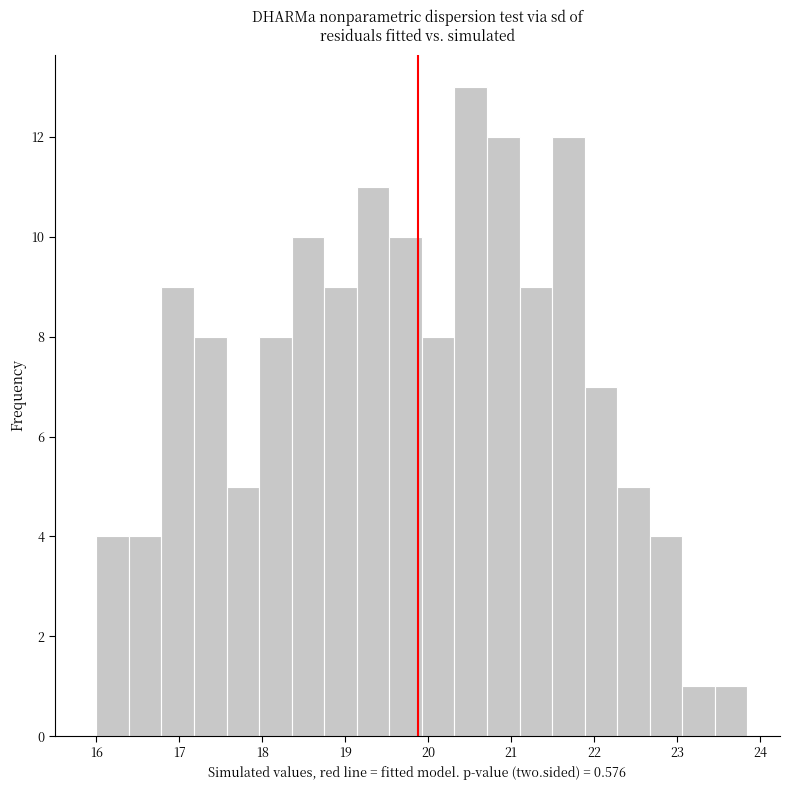

Read against the x-axis, roughly where is the centre of the tallest bar?

20.5